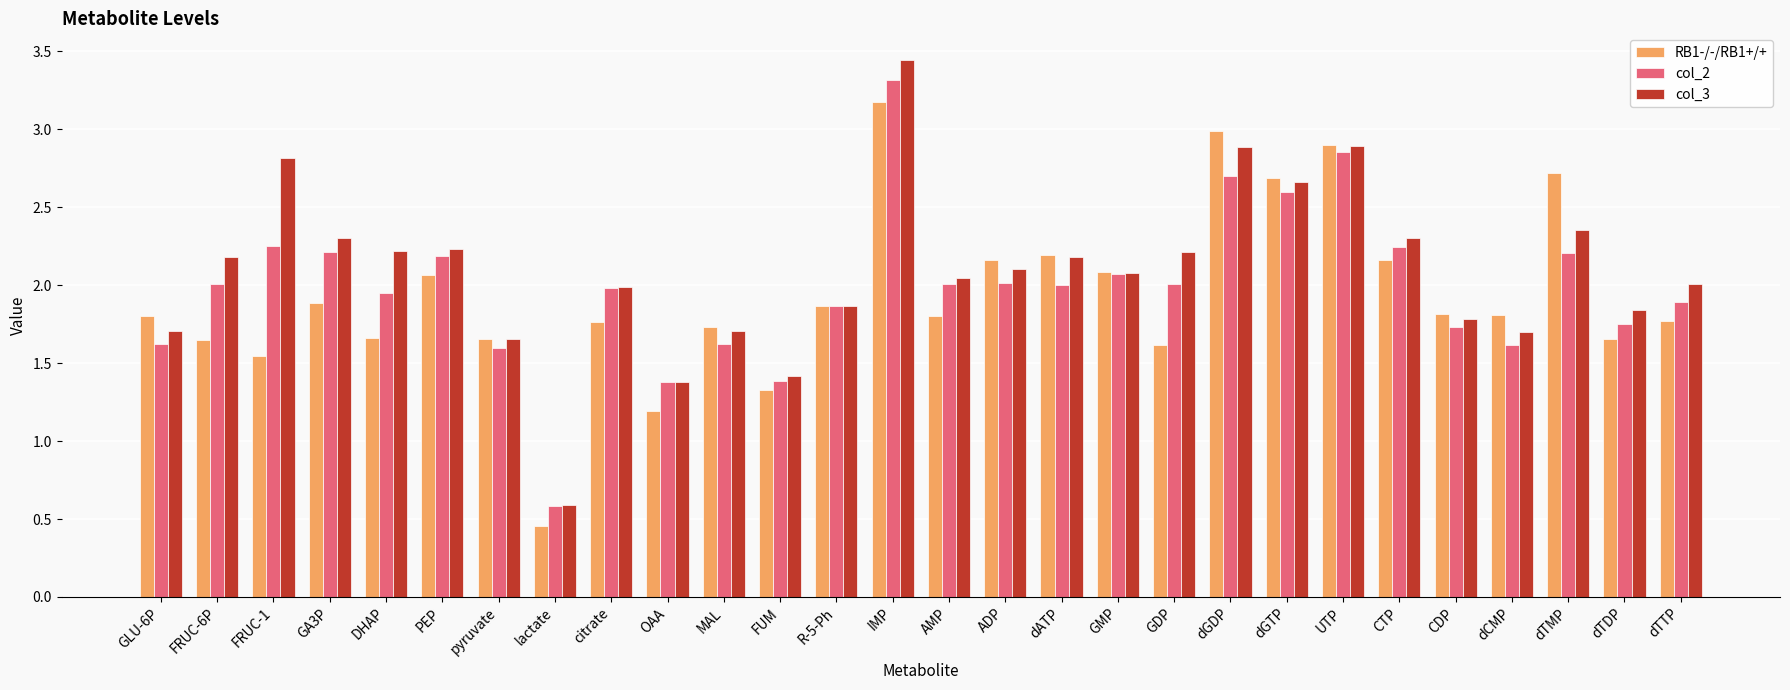

Are the bars grouped side by side (vs. stacked)?

Yes